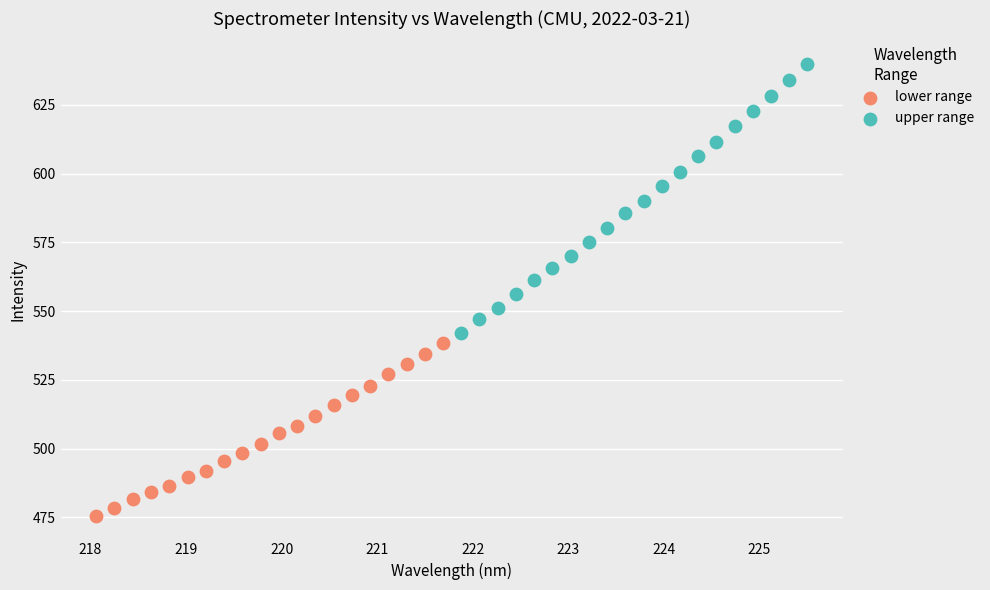

Which series contains the highest Y value?

upper range